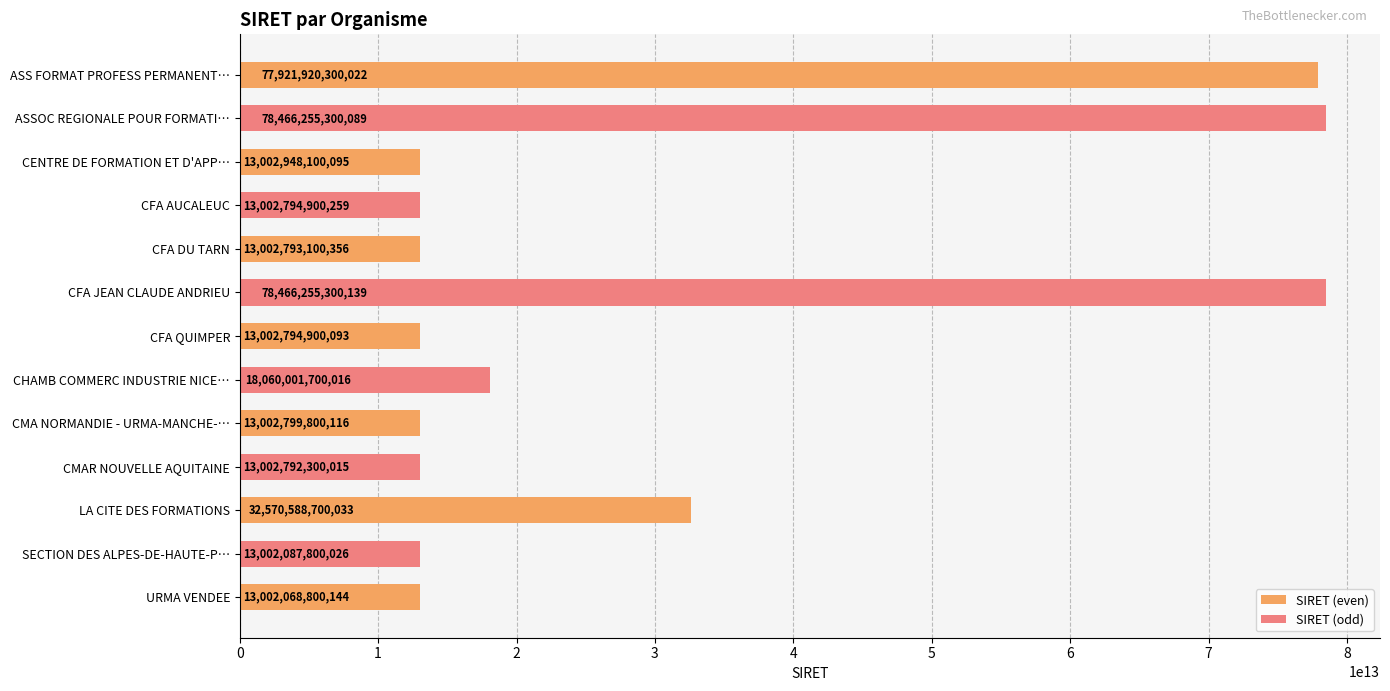

Reading left to right, transcribe all the data shown in this chart.

ASS FORMAT PROFESS PERMANENTE=77921920300022	ASSOC REGIONALE POUR FORMATION PROF AUTO=78466255300089	CENTRE DE FORMATION ET D'APPRENTISSAGE=13002948100095	CFA AUCALEUC=13002794900259	CFA DU TARN=13002793100356	CFA JEAN CLAUDE ANDRIEU=78466255300139	CFA QUIMPER=13002794900093	CHAMB COMMERC INDUSTRIE NICE COTE D'AZUR=18060001700016	CMA NORMANDIE - URMA-MANCHE-IFORM=13002799800116	CMAR NOUVELLE AQUITAINE=13002792300015	LA CITE DES FORMATIONS=32570588700033	SECTION DES ALPES-DE-HAUTE-PROVENCE=13002087800026	URMA VENDEE=13002068800144